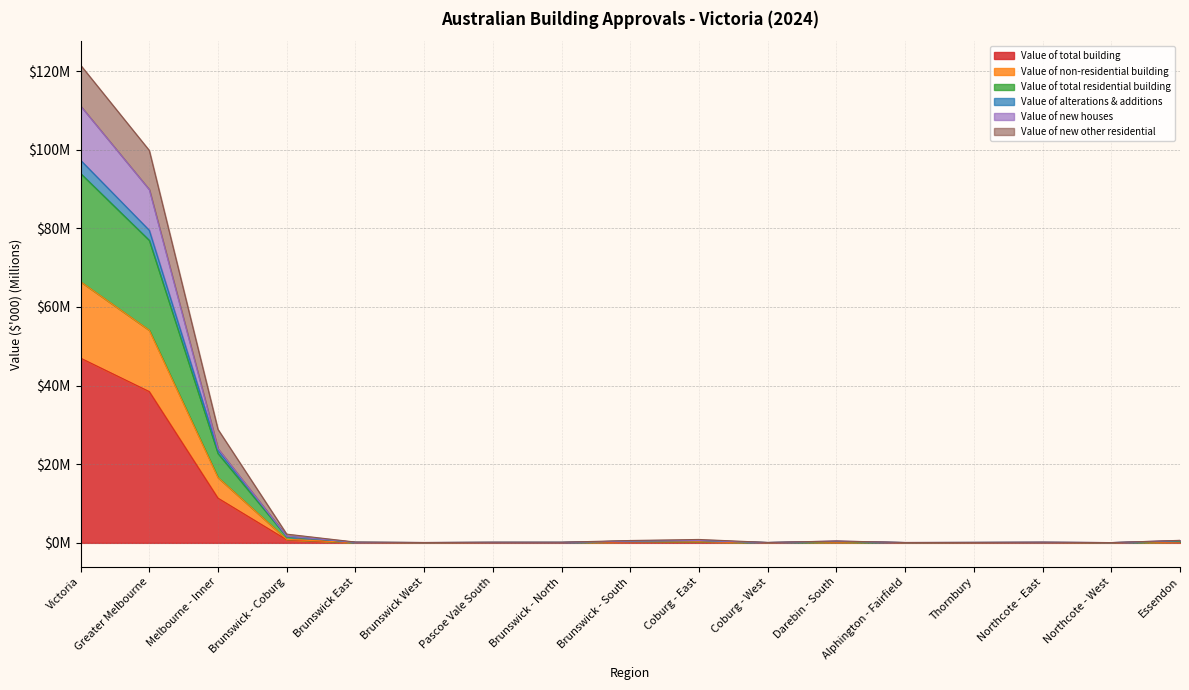

True or false: Value of total residential building and Value of non-residential building intersect in this chart.

False